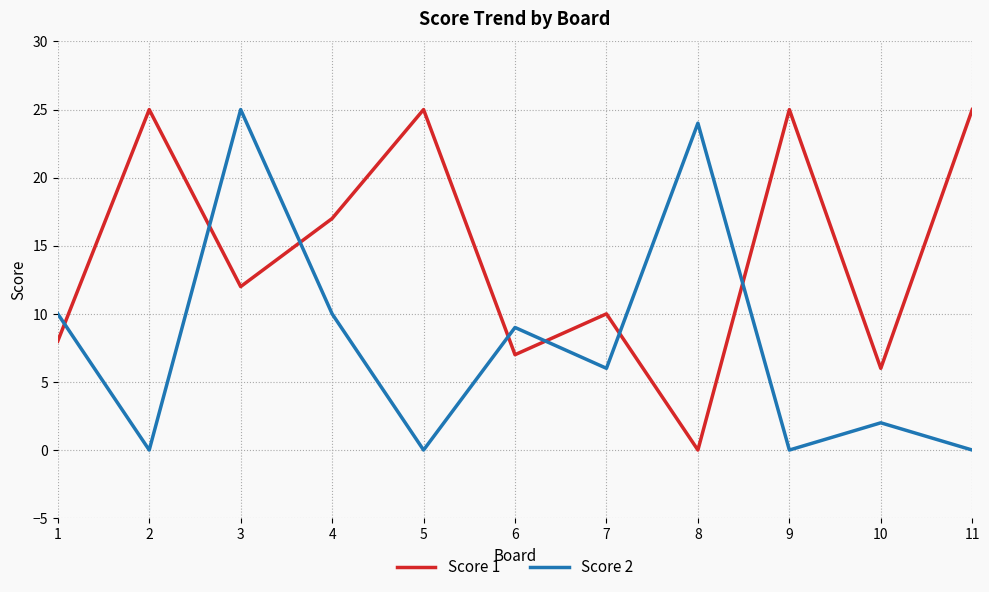

What is the highest value of the Score 1 series?

25